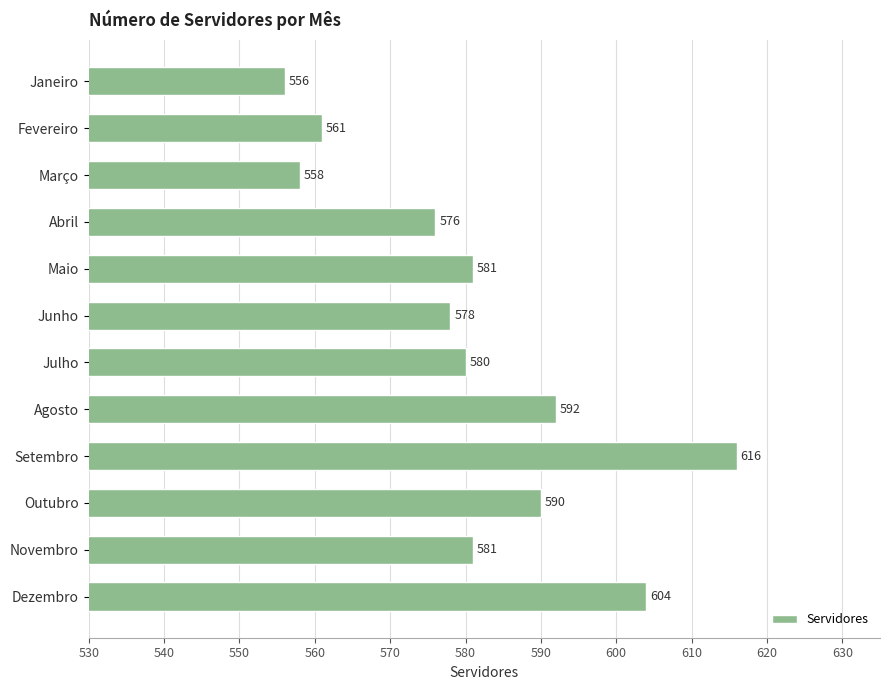

At which category does the chart reach its minimum across all series?

Janeiro